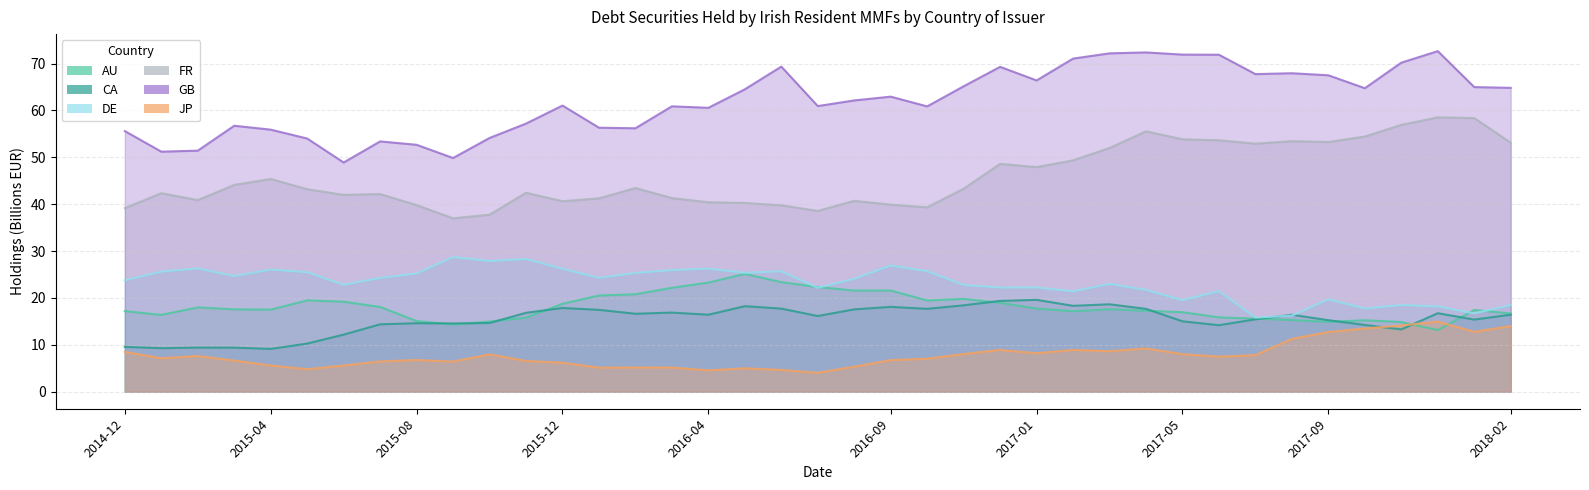

At which label does AU reach its peak?

2016-05